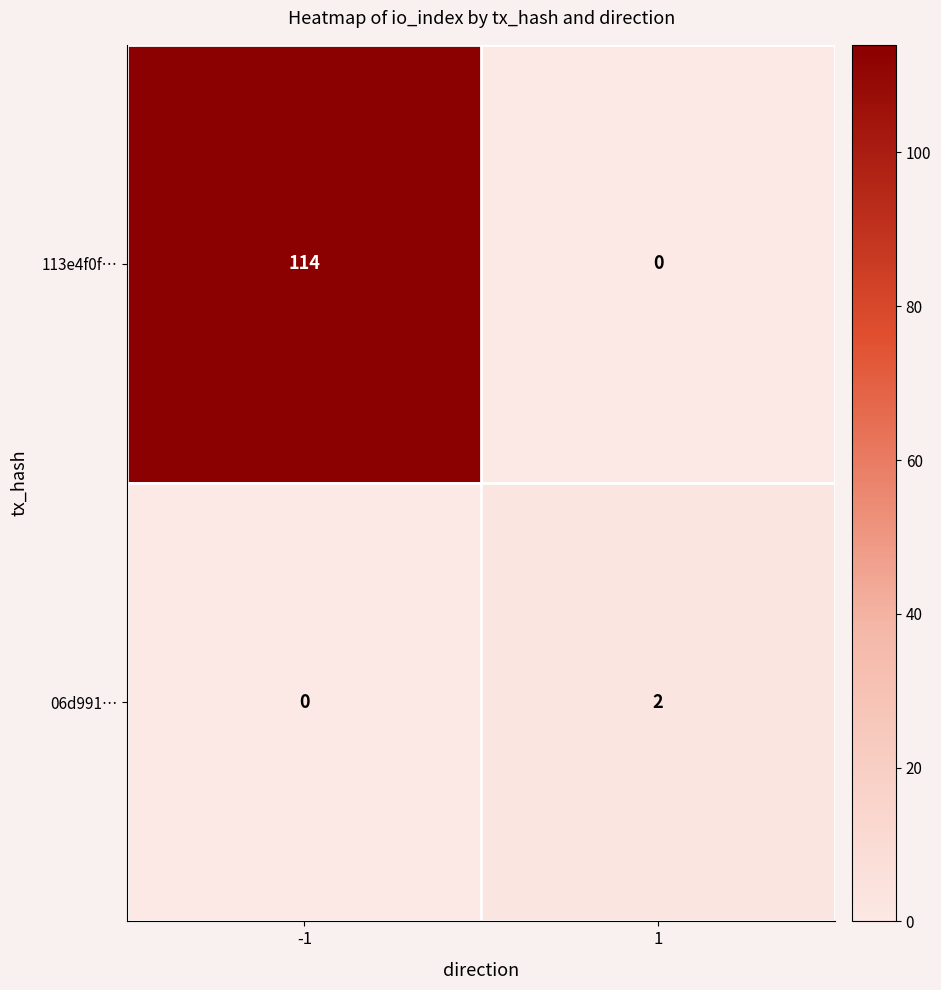

The 113e4f0f… series shows 0 at 1. True or false?

True